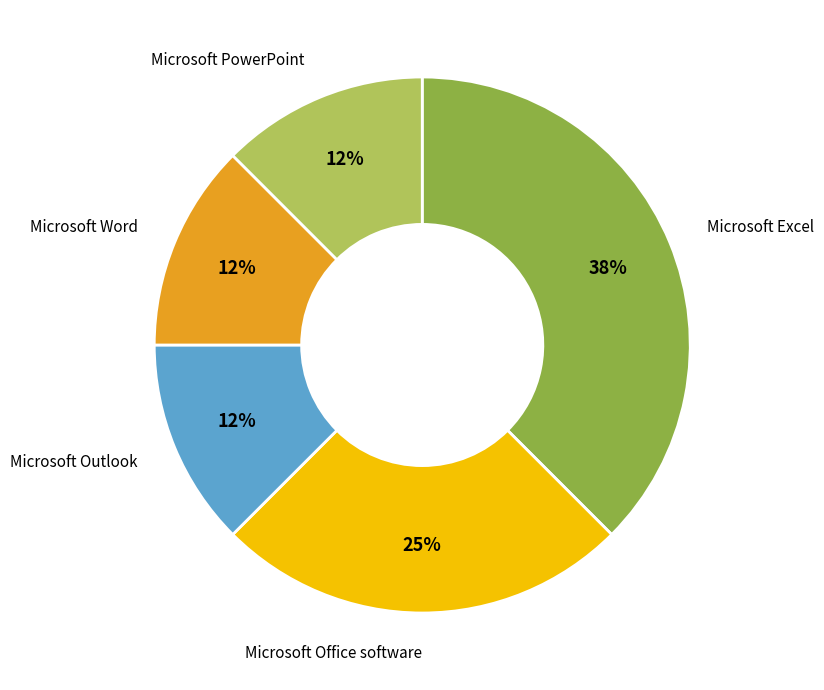

Combined, do Microsoft Word and Microsoft Office software account for over 50%?

No